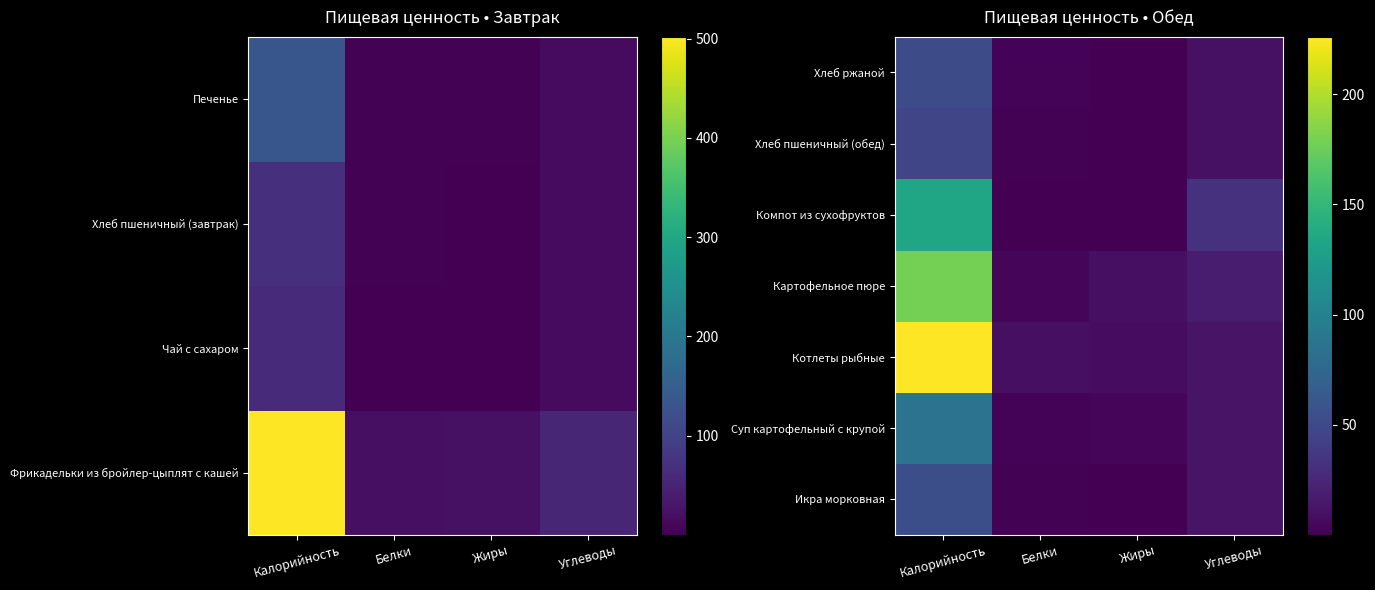

Rank the series by their maximum value, from lowest to highest.

Хлеб пшеничный (обед), Хлеб ржаной, Икра морковная, Суп картофельный с крупой, Компот из сухофруктов, Картофельное пюре, Котлеты рыбные